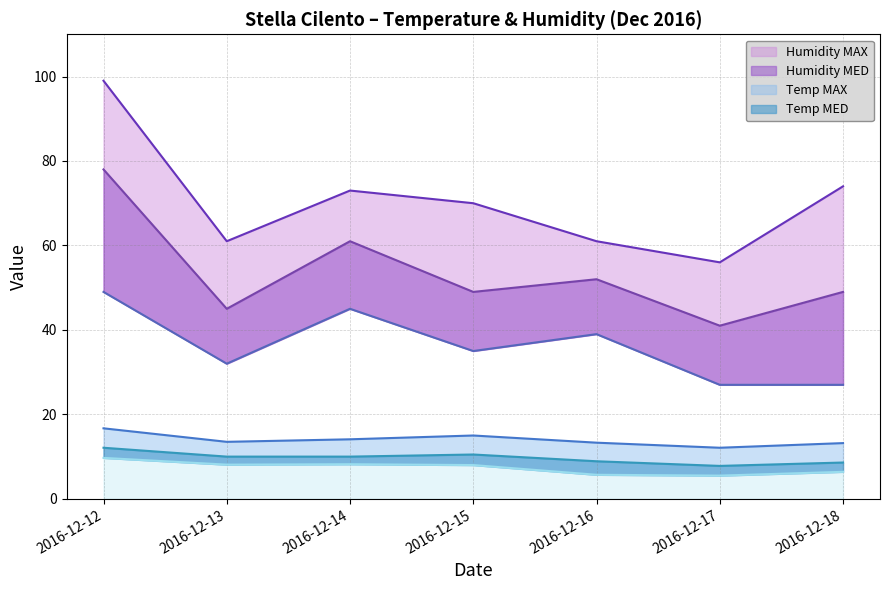

True or false: Temp MIN line has a value of 4.7 at 2016-12-15.

False